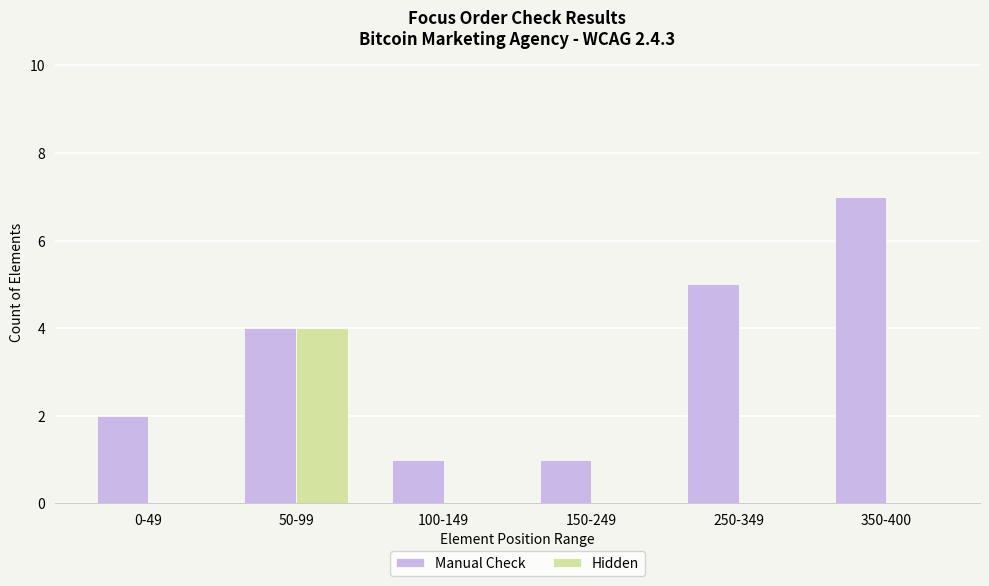

What is the maximum value for Manual Check?

7